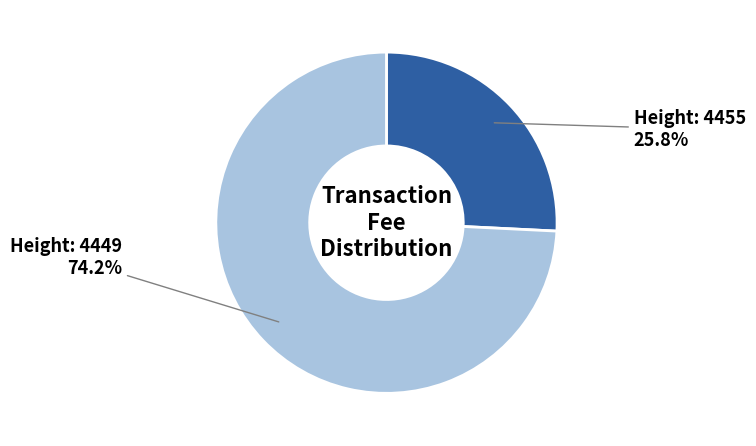

To the nearest percent, what is the average slice percentage?

50%